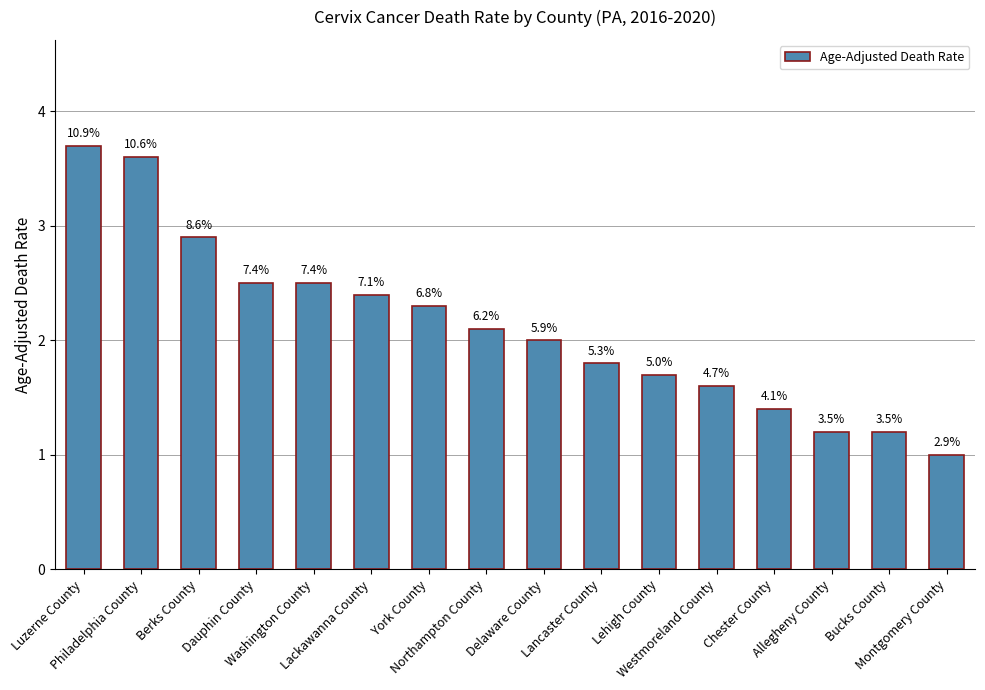

Are the bars horizontal?

No